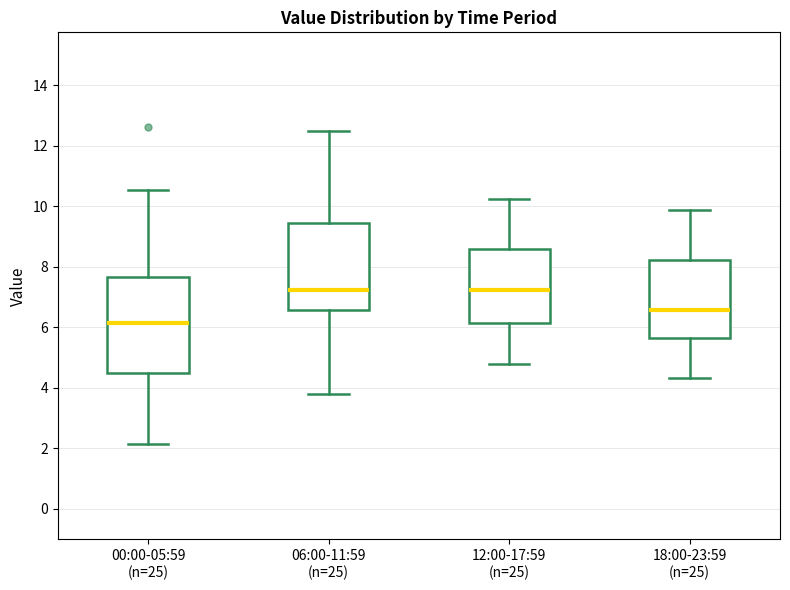

Comparing the boxes themselves (not the whiskers), which one is the tallest?

00:00-05:59 (n=25)